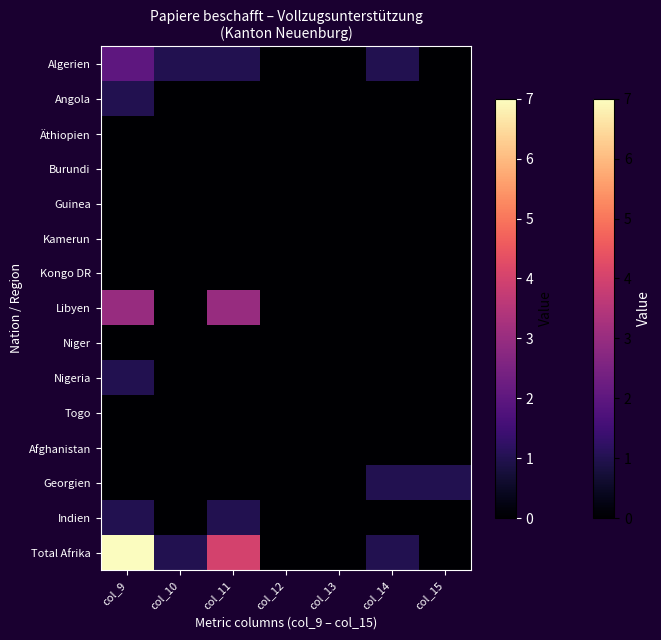

Which series has the largest total across all categories?

Total Afrika